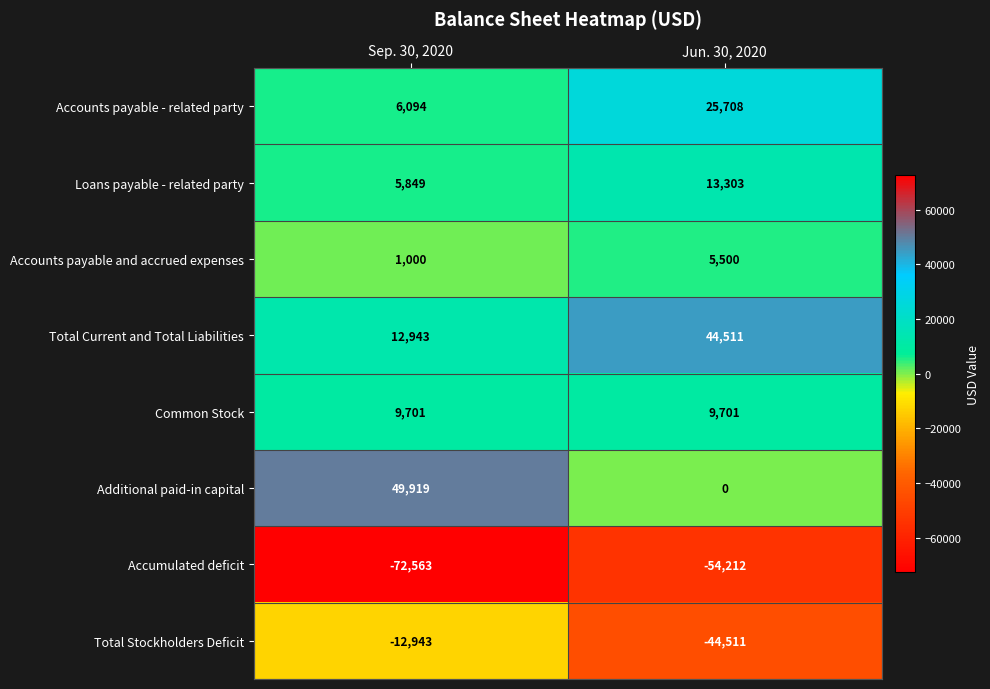

Rank the series at Jun. 30, 2020 from lowest to highest value.

Accumulated deficit, Total Stockholders Deficit, Additional paid-in capital, Accounts payable and accrued expenses, Common Stock, Loans payable - related party, Accounts payable - related party, Total Current and Total Liabilities